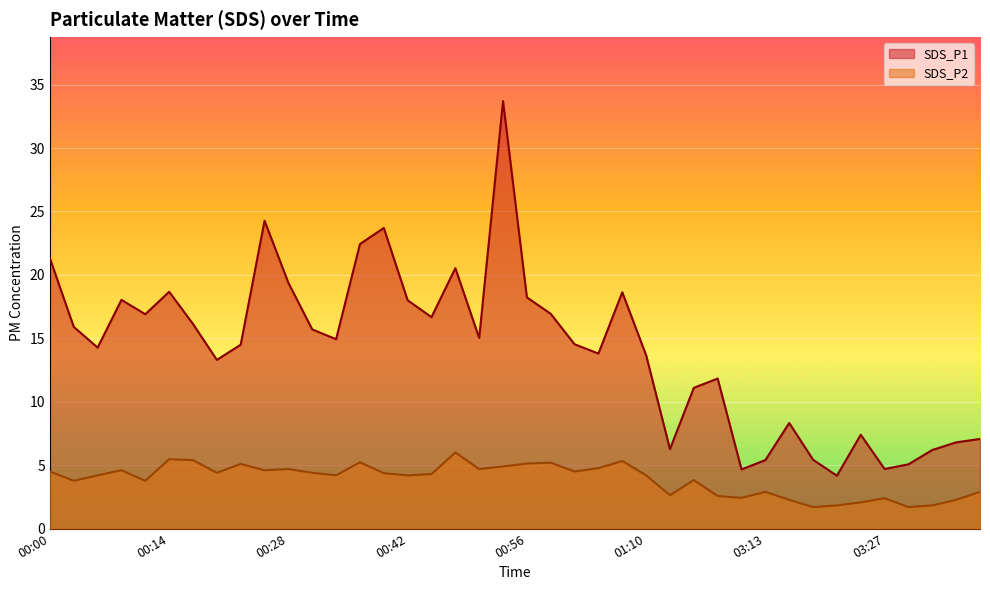

What value does the SDS_P1 series have at 01:02?

14.5